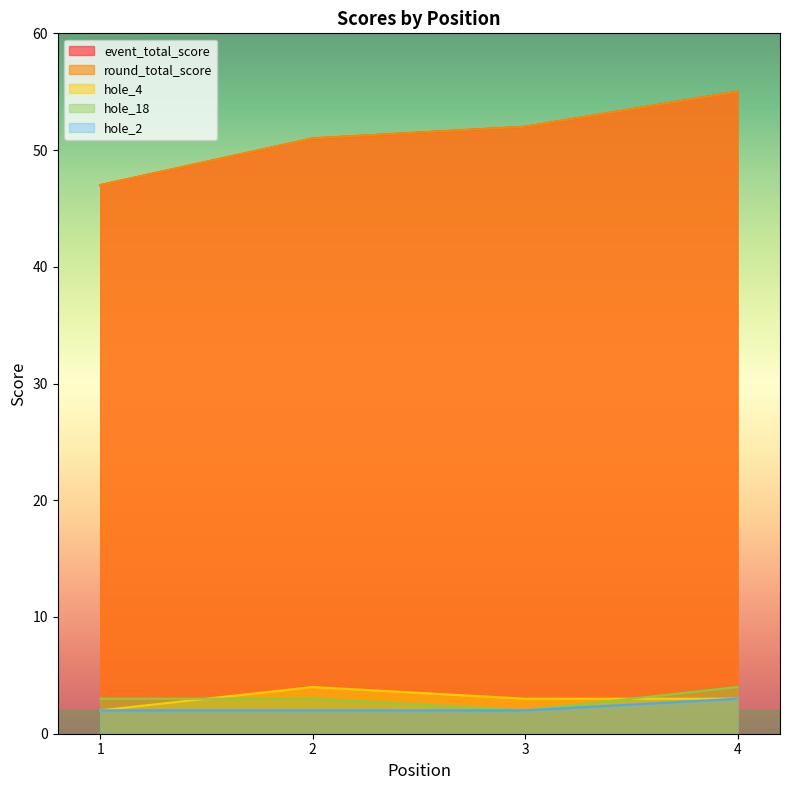

Reading left to right, what are all the values shown in this chart?

event_total_score: 47	51	52	55
round_total_score: 47	51	52	55
hole_4: 2	4	3	3
hole_18: 3	3	2	4
hole_2: 2	2	2	3